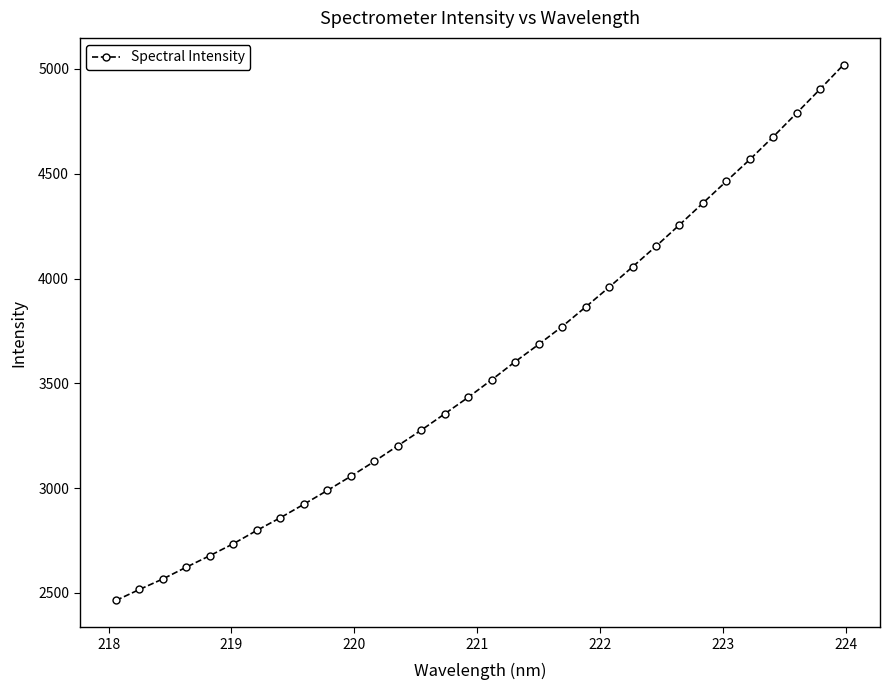

What is the value of the 27th point from the left?

4464.3